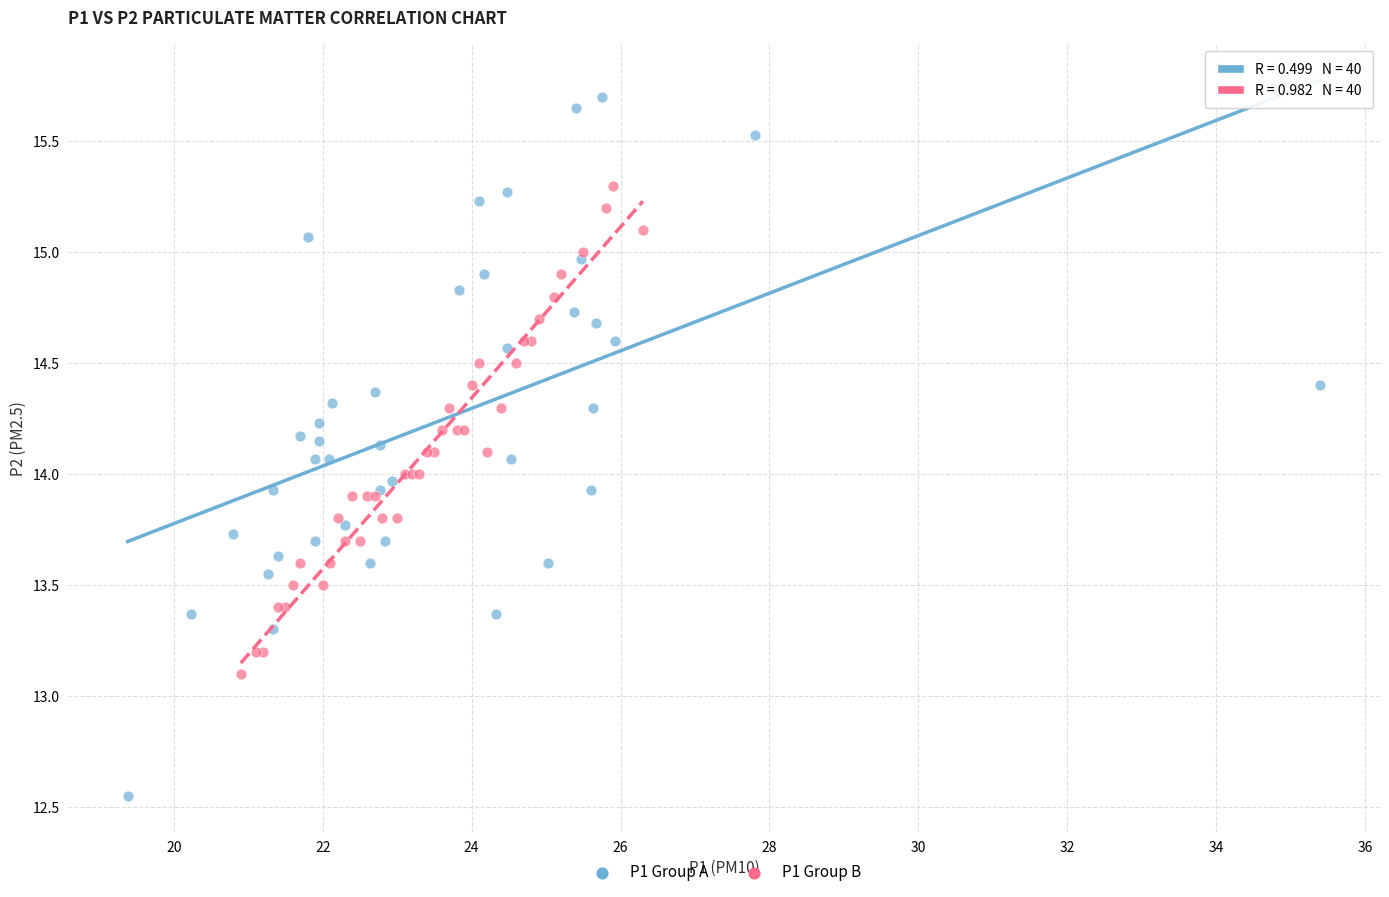

Which series has the widest spread of Y values?

P1 Group A